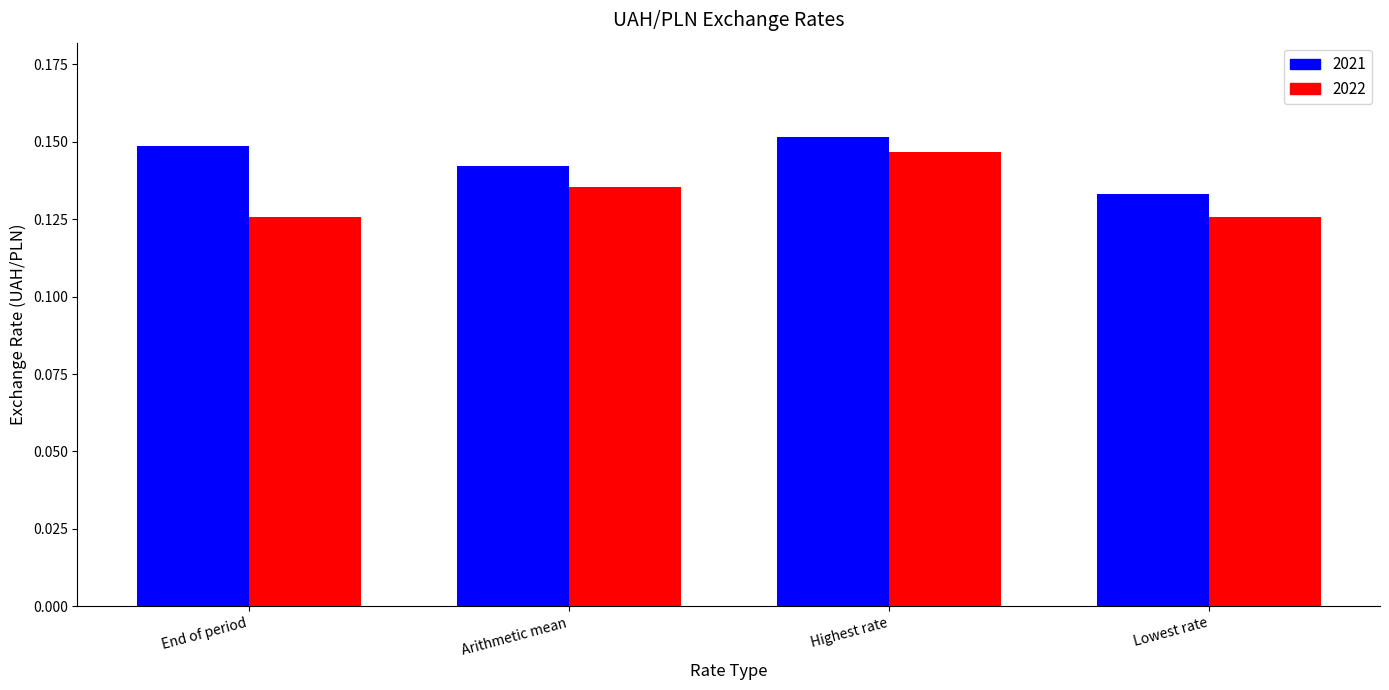

The 2021 series shows 0.2 at Lowest rate. True or false?

False